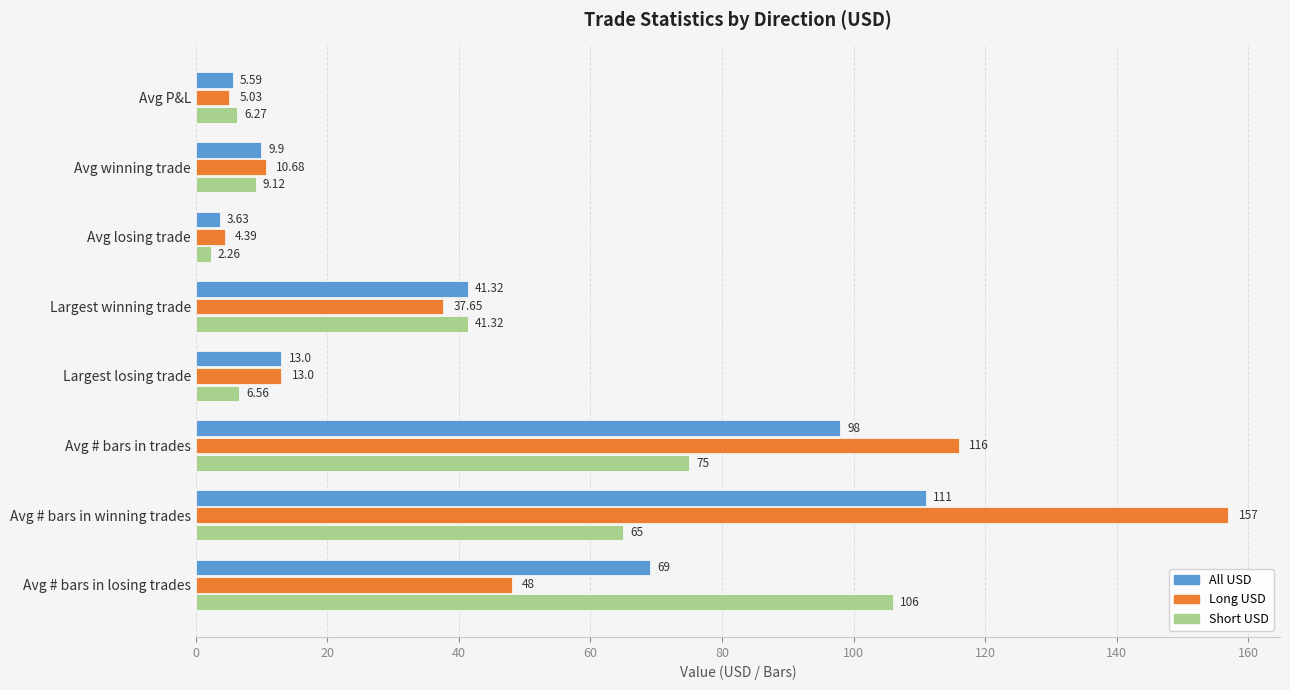

What is the spread (max minus min) of values at Avg # bars in trades?

41.0